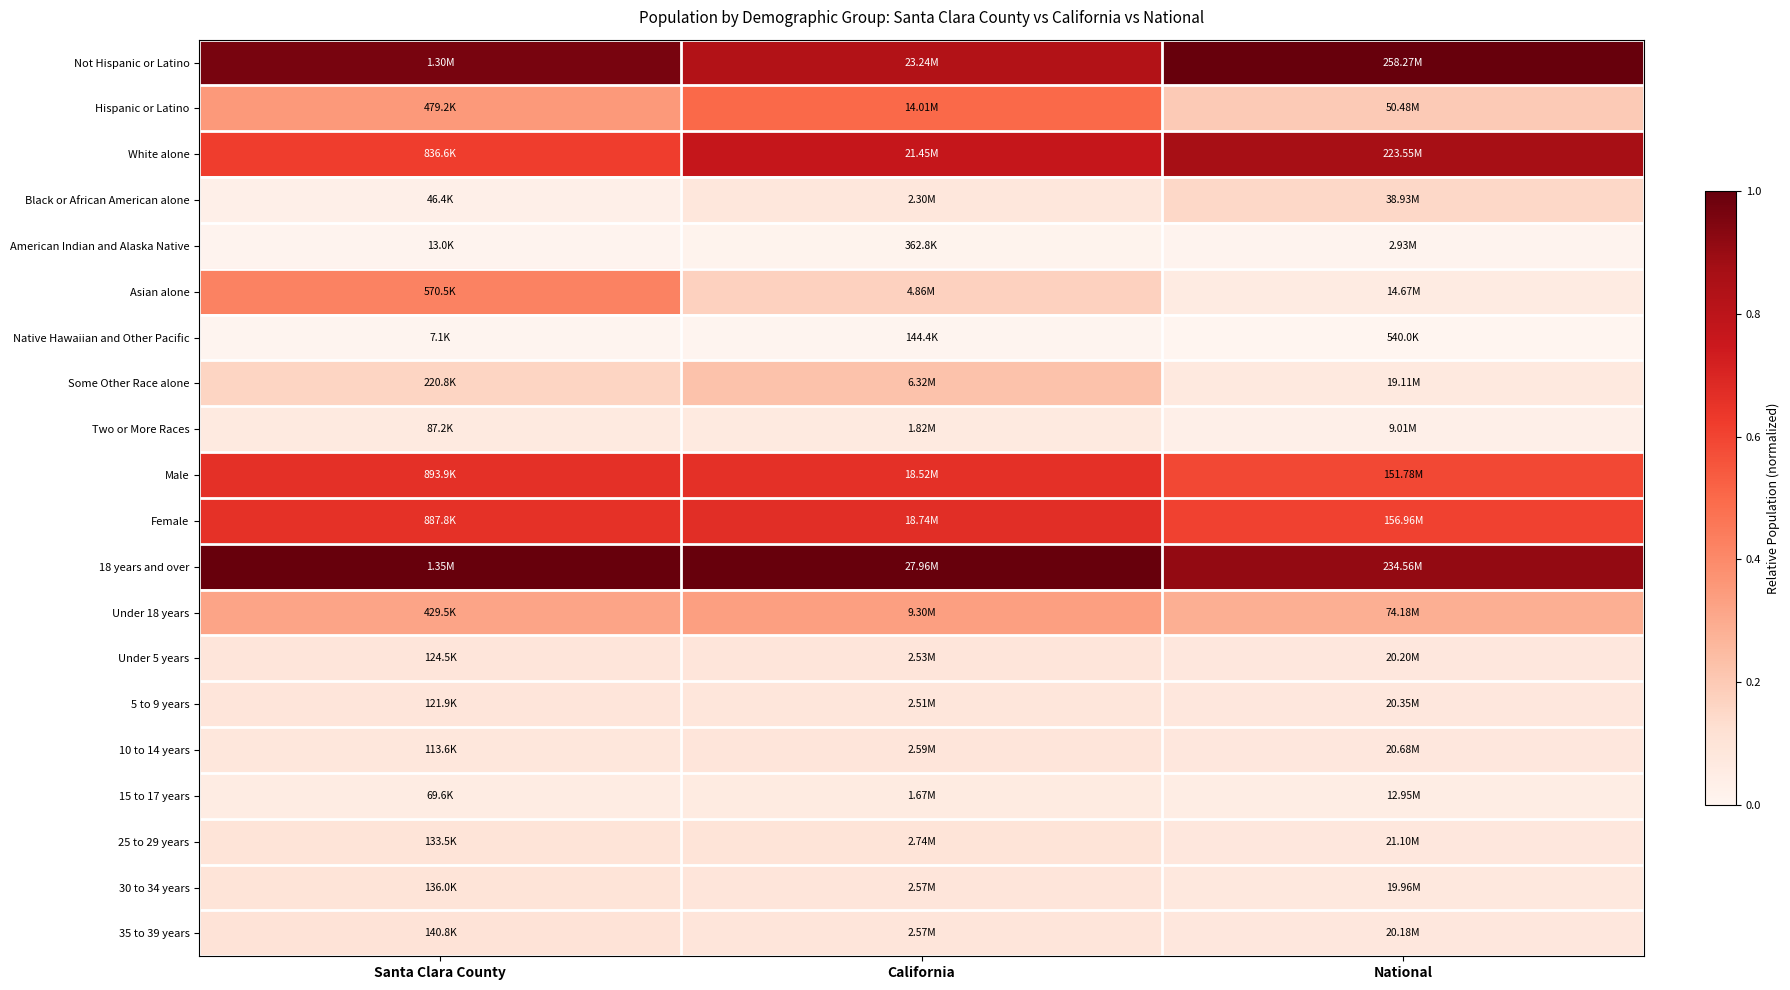

Rank the series by their maximum value, from highest to lowest.

Not Hispanic or Latino, 18 years and over, White alone, Female, Male, Hispanic or Latino, Asian alone, Under 18 years, Some Other Race alone, Black or African American alone, 35 to 39 years, 30 to 34 years, 25 to 29 years, 10 to 14 years, Under 5 years, 5 to 9 years, Two or More Races, 15 to 17 years, American Indian and Alaska Native, Native Hawaiian and Other Pacific